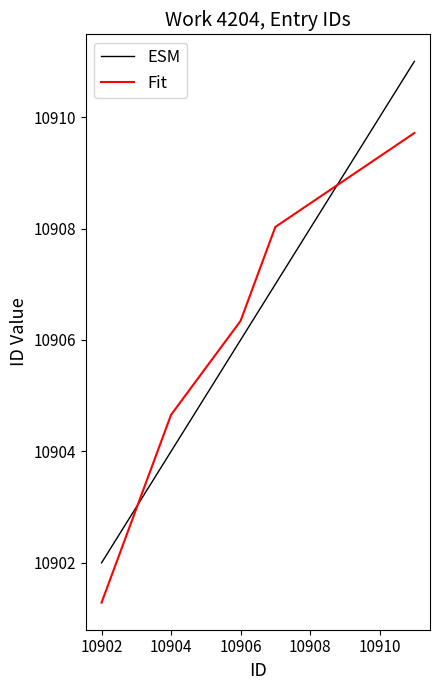

Rank the series by their maximum value, from lowest to highest.

Fit, ESM